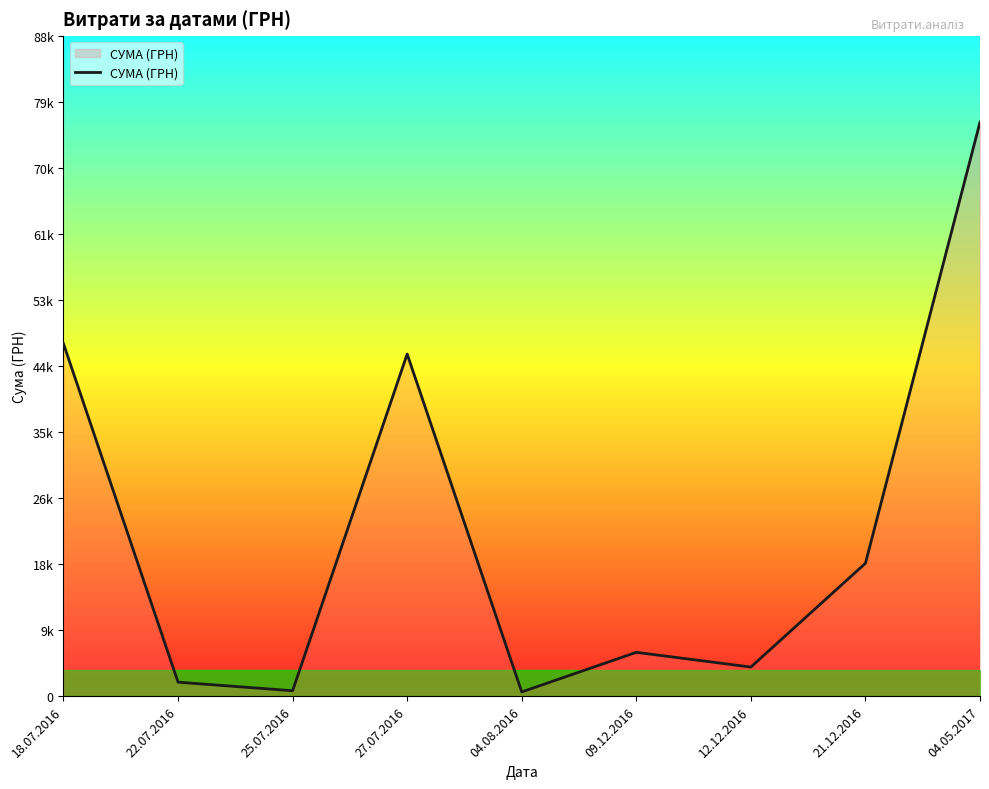

Which has a higher value, 21.12.2016 or 04.05.2017?

04.05.2017